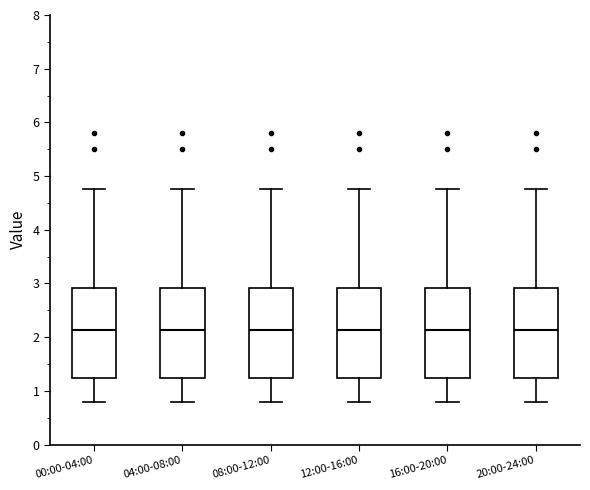

Reading left to right, read every box against the y-axis: the position of its median line, the range the box covers, and the ends of its whiskers. The values are not printed on the chart, so give them approximately, as read against the axis.

00:00-04:00: median 2.1, box 1.2 to 2.9, whiskers 0.8 to 4.8
04:00-08:00: median 2.1, box 1.2 to 2.9, whiskers 0.8 to 4.8
08:00-12:00: median 2.1, box 1.2 to 2.9, whiskers 0.8 to 4.8
12:00-16:00: median 2.1, box 1.2 to 2.9, whiskers 0.8 to 4.8
16:00-20:00: median 2.1, box 1.2 to 2.9, whiskers 0.8 to 4.8
20:00-24:00: median 2.1, box 1.2 to 2.9, whiskers 0.8 to 4.8